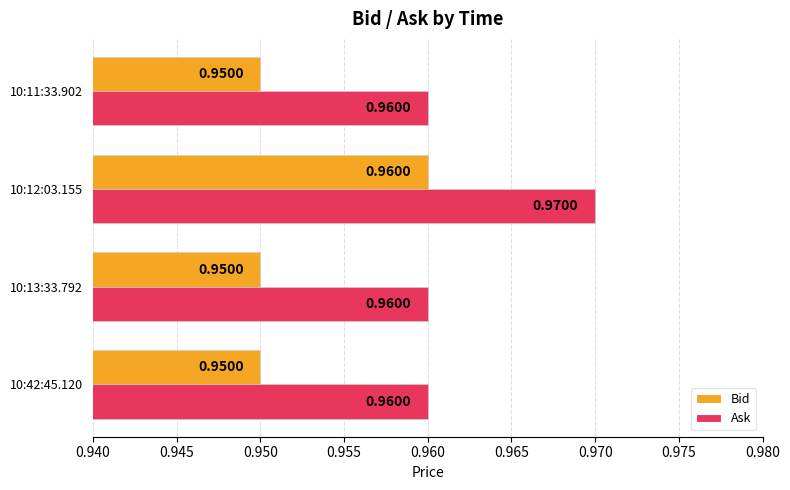

At how many categories does at least one series exceed 0?

4